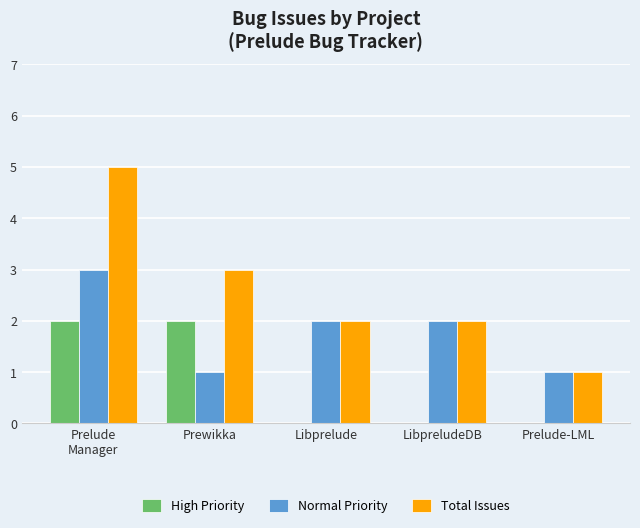

Reading right to left, list all the values displayed in this chart.

High Priority: 0	0	0	2	2
Normal Priority: 1	2	2	1	3
Total Issues: 1	2	2	3	5